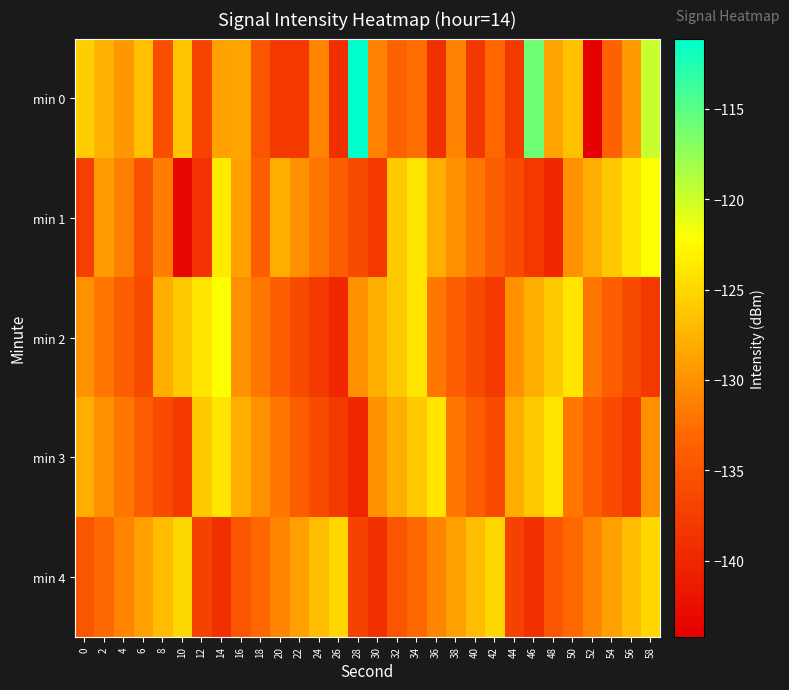

Reading left to right, what are all the values shown in this chart?

min 0: 0=-125.7	2=-127.6	4=-129.6	6=-126.7	8=-135.7	10=-126.5	12=-136.7	14=-128.8	16=-128.6	18=-134.9	20=-138.0	22=-138.1	24=-130.9	26=-139.0	28=-111.1	30=-131.1	32=-133.7	34=-132.5	36=-139.0	38=-131.1	40=-138.2	42=-133.2	44=-137.9	46=-116.0	48=-128.8	50=-126.7	52=-144.2	54=-133.7	56=-129.4	58=-119.8
min 1: 0=-137.2	2=-129.2	4=-131.3	6=-135.6	8=-131.4	10=-143.4	12=-138.7	14=-123.6	16=-128.9	18=-133.9	20=-128.0	22=-130.0	24=-132.0	26=-134.0	28=-136.0	30=-138.0	32=-126.0	34=-124.0	36=-128.0	38=-130.0	40=-132.0	42=-134.0	44=-136.0	46=-138.0	48=-140.0	50=-130.0	52=-128.0	54=-126.0	56=-124.0	58=-122.0
min 2: 0=-130.0	2=-132.0	4=-134.0	6=-136.0	8=-128.0	10=-126.0	12=-124.0	14=-122.0	16=-130.0	18=-132.0	20=-134.0	22=-136.0	24=-138.0	26=-140.0	28=-130.0	30=-128.0	32=-126.0	34=-124.0	36=-132.0	38=-134.0	40=-136.0	42=-138.0	44=-130.0	46=-128.0	48=-126.0	50=-124.0	52=-132.0	54=-134.0	56=-136.0	58=-138.0
min 3: 0=-128.0	2=-130.0	4=-132.0	6=-134.0	8=-136.0	10=-138.0	12=-126.0	14=-124.0	16=-128.0	18=-130.0	20=-132.0	22=-134.0	24=-136.0	26=-138.0	28=-140.0	30=-130.0	32=-128.0	34=-126.0	36=-124.0	38=-132.0	40=-134.0	42=-136.0	44=-128.0	46=-126.0	48=-124.0	50=-132.0	52=-134.0	54=-136.0	56=-138.0	58=-130.0
min 4: 0=-135.0	2=-133.0	4=-131.0	6=-129.0	8=-127.0	10=-125.0	12=-137.0	14=-139.0	16=-135.0	18=-133.0	20=-131.0	22=-129.0	24=-127.0	26=-125.0	28=-137.0	30=-139.0	32=-135.0	34=-133.0	36=-131.0	38=-129.0	40=-127.0	42=-125.0	44=-137.0	46=-139.0	48=-135.0	50=-133.0	52=-131.0	54=-129.0	56=-127.0	58=-125.0